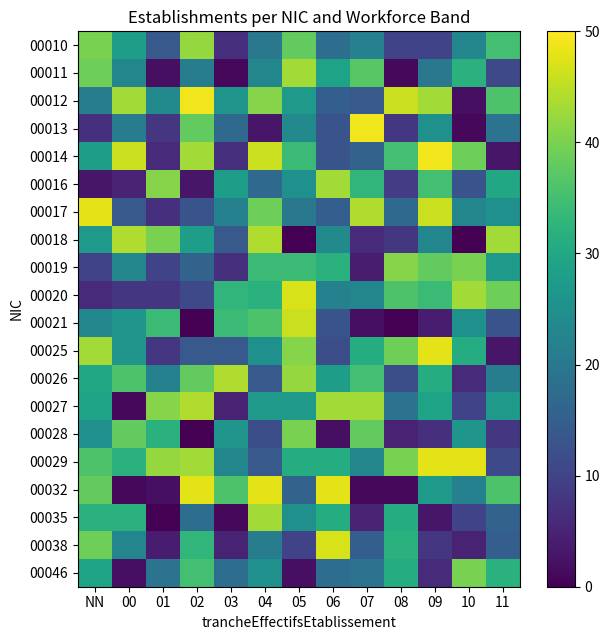

Reading left to right, extract all data points from this chart.

00010: NN=40	00=28	01=14	02=42	03=7	04=20	05=38	06=18	07=22	08=10	09=10	10=23	11=35
00011: NN=39	00=23	01=2	02=21	03=1	04=23	05=43	06=29	07=37	08=1	09=20	10=32	11=11
00012: NN=21	00=43	01=24	02=49	03=26	04=41	05=27	06=15	07=14	08=46	09=43	10=2	11=36
00013: NN=7	00=21	01=8	02=38	03=17	04=3	05=24	06=13	07=49	08=8	09=25	10=1	11=19
00014: NN=28	00=46	01=6	02=43	03=7	04=46	05=34	06=13	07=16	08=35	09=49	10=39	11=3
00016: NN=3	00=5	01=41	02=3	03=28	04=17	05=25	06=43	07=33	08=9	09=35	10=13	11=30
00017: NN=48	00=14	01=7	02=13	03=22	04=39	05=20	06=15	07=44	08=17	09=46	10=23	11=25
00018: NN=27	00=44	01=40	02=28	03=14	04=44	05=0	06=24	07=6	08=8	09=23	10=0	11=43
00019: NN=10	00=23	01=10	02=16	03=7	04=34	05=34	06=32	07=4	08=41	09=38	10=40	11=27
00020: NN=6	00=8	01=8	02=11	03=33	04=32	05=47	06=22	07=23	08=36	09=34	10=43	11=39
00021: NN=23	00=26	01=34	02=0	03=34	04=36	05=46	06=13	07=2	08=0	09=4	10=25	11=13
00025: NN=43	00=26	01=8	02=14	03=14	04=25	05=41	06=12	07=31	08=39	09=48	10=31	11=3
00026: NN=30	00=36	01=22	02=38	03=44	04=14	05=42	06=28	07=35	08=12	09=31	10=6	11=21
00027: NN=29	00=1	01=41	02=44	03=5	04=27	05=27	06=43	07=43	08=19	09=29	10=10	11=27
00028: NN=25	00=38	01=32	02=0	03=26	04=12	05=40	06=2	07=38	08=5	09=7	10=26	11=8
00029: NN=36	00=32	01=42	02=43	03=23	04=14	05=31	06=31	07=23	08=40	09=48	10=48	11=11
00032: NN=38	00=1	01=2	02=48	03=36	04=48	05=16	06=48	07=1	08=1	09=27	10=22	11=36
00035: NN=32	00=32	01=0	02=18	03=1	04=43	05=25	06=31	07=5	08=31	09=3	10=10	11=16
00038: NN=39	00=23	01=4	02=33	03=5	04=21	05=10	06=47	07=15	08=32	09=8	10=5	11=15
00046: NN=29	00=2	01=19	02=35	03=18	04=25	05=2	06=18	07=19	08=31	09=6	10=40	11=32